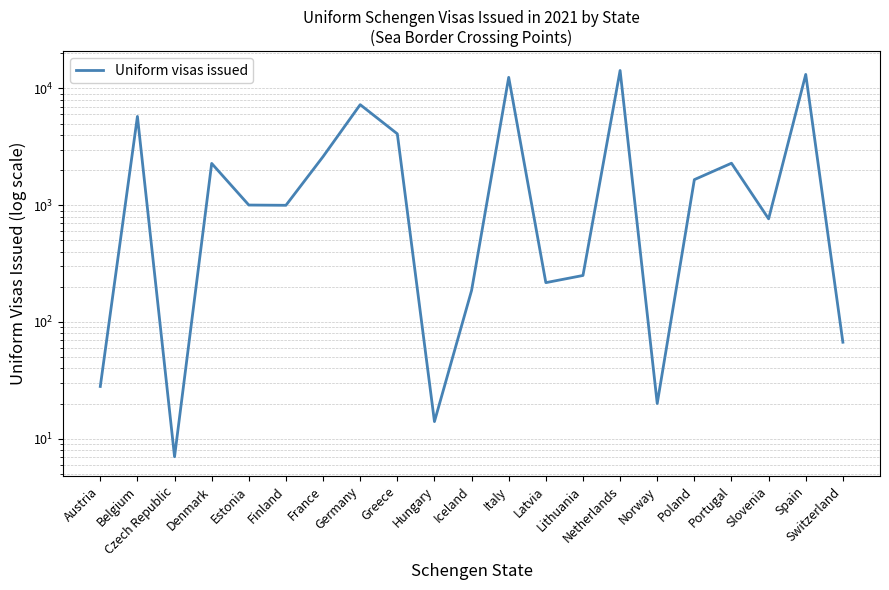

Is it true that the value at Netherlands is 14252?

True